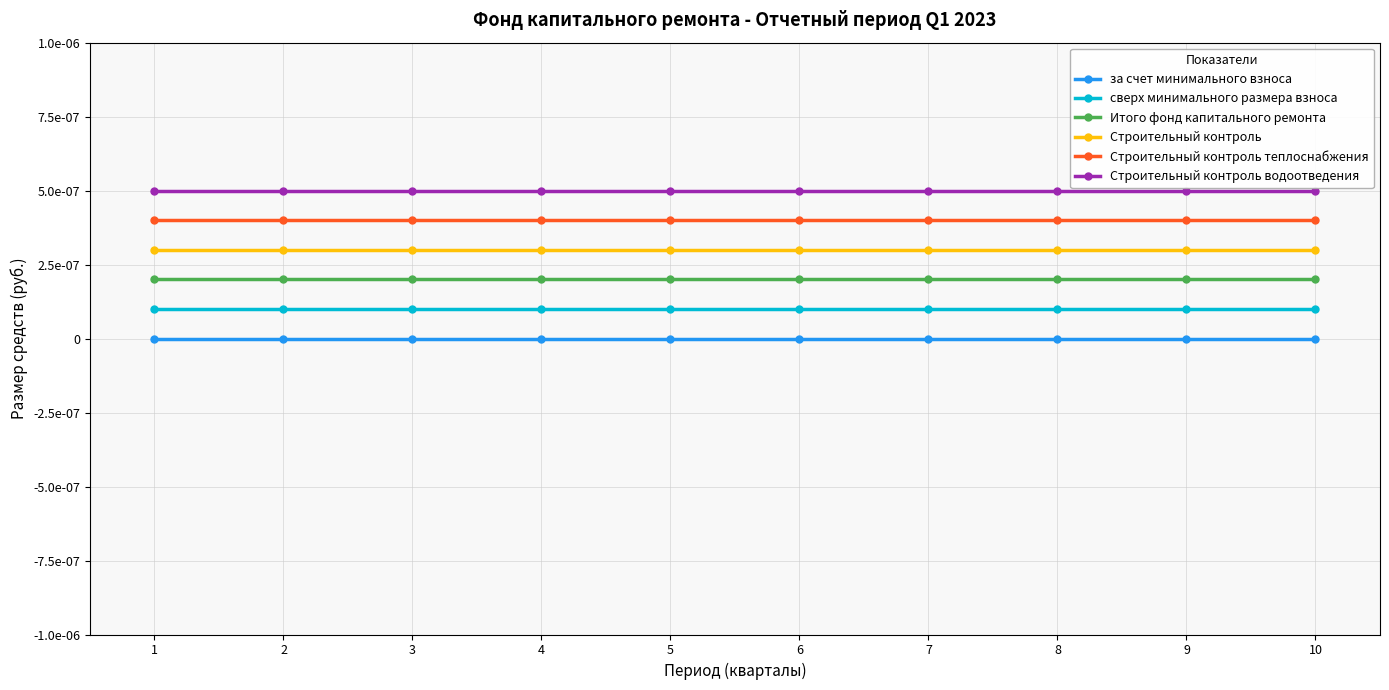

Reading left to right, transcribe all the data shown in this chart.

за счет минимального взноса: 1=0.0	2=0.0	3=0.0	4=0.0	5=0.0	6=0.0	7=0.0	8=0.0	9=0.0	10=0.0
сверх минимального размера взноса: 1=0.0	2=0.0	3=0.0	4=0.0	5=0.0	6=0.0	7=0.0	8=0.0	9=0.0	10=0.0
Итого фонд капитального ремонта: 1=0.0	2=0.0	3=0.0	4=0.0	5=0.0	6=0.0	7=0.0	8=0.0	9=0.0	10=0.0
Строительный контроль: 1=0.0	2=0.0	3=0.0	4=0.0	5=0.0	6=0.0	7=0.0	8=0.0	9=0.0	10=0.0
Строительный контроль теплоснабжения: 1=0.0	2=0.0	3=0.0	4=0.0	5=0.0	6=0.0	7=0.0	8=0.0	9=0.0	10=0.0
Строительный контроль водоотведения: 1=0.0	2=0.0	3=0.0	4=0.0	5=0.0	6=0.0	7=0.0	8=0.0	9=0.0	10=0.0